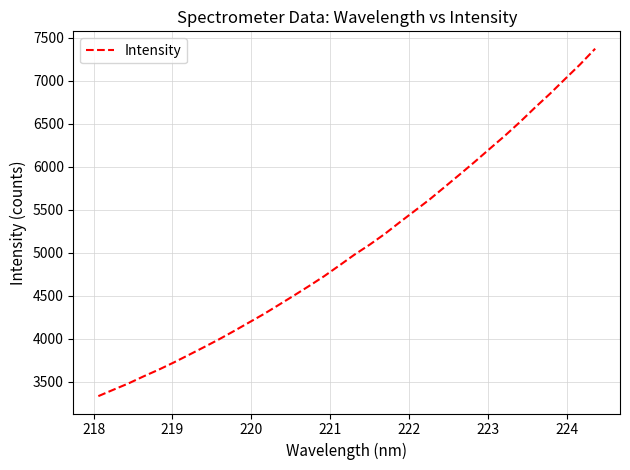

What is the difference between the maximum and minimum values?

4035.1